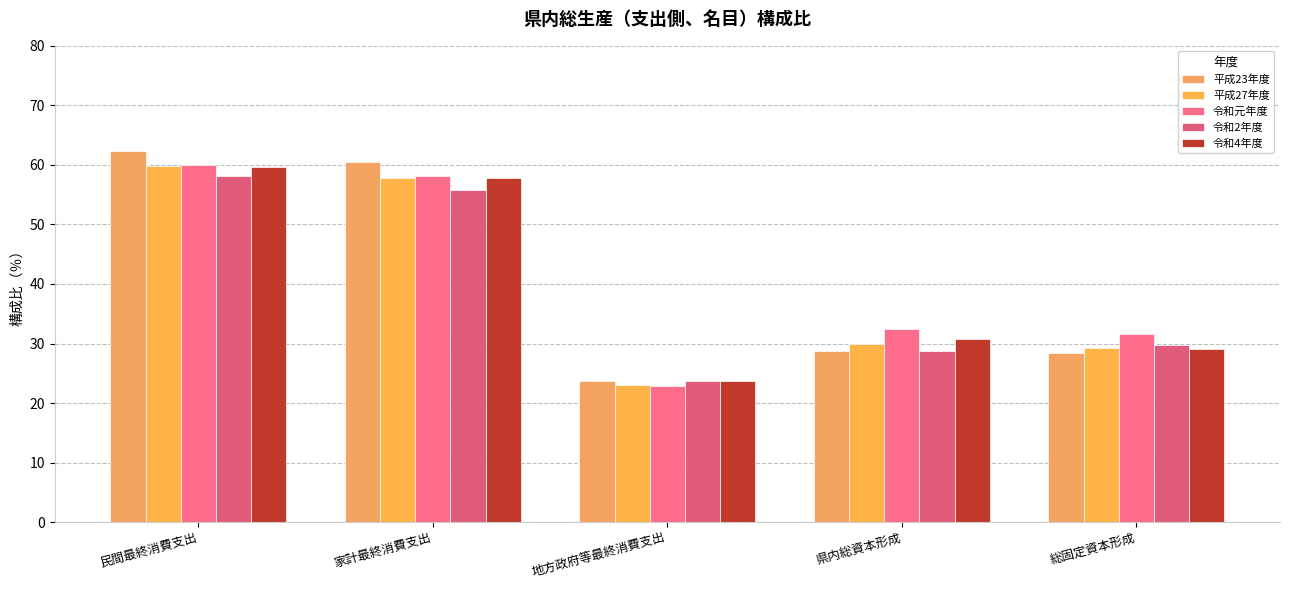

What is the maximum value shown in the chart?

62.4